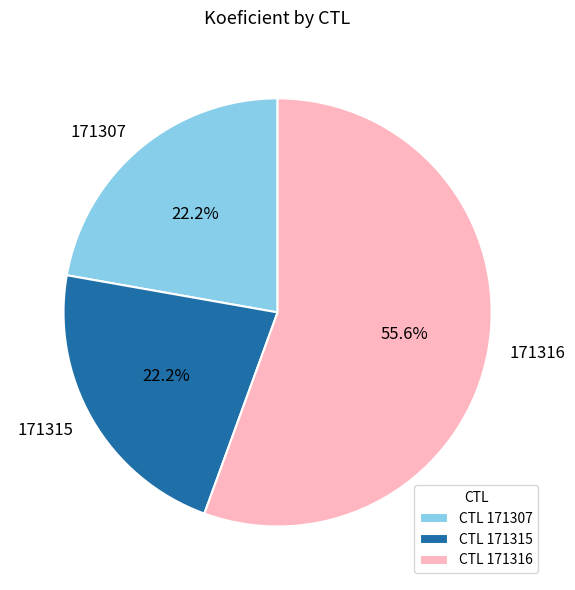

To the nearest percent, what portion does 171315 represent?

22%